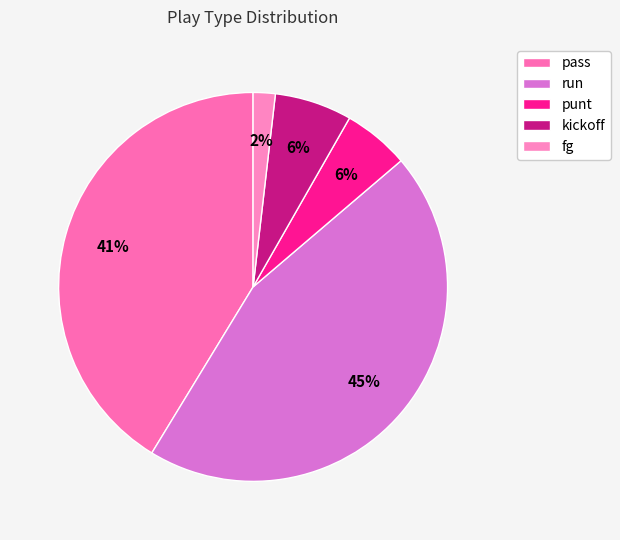

How many slices are in this pie chart?

5